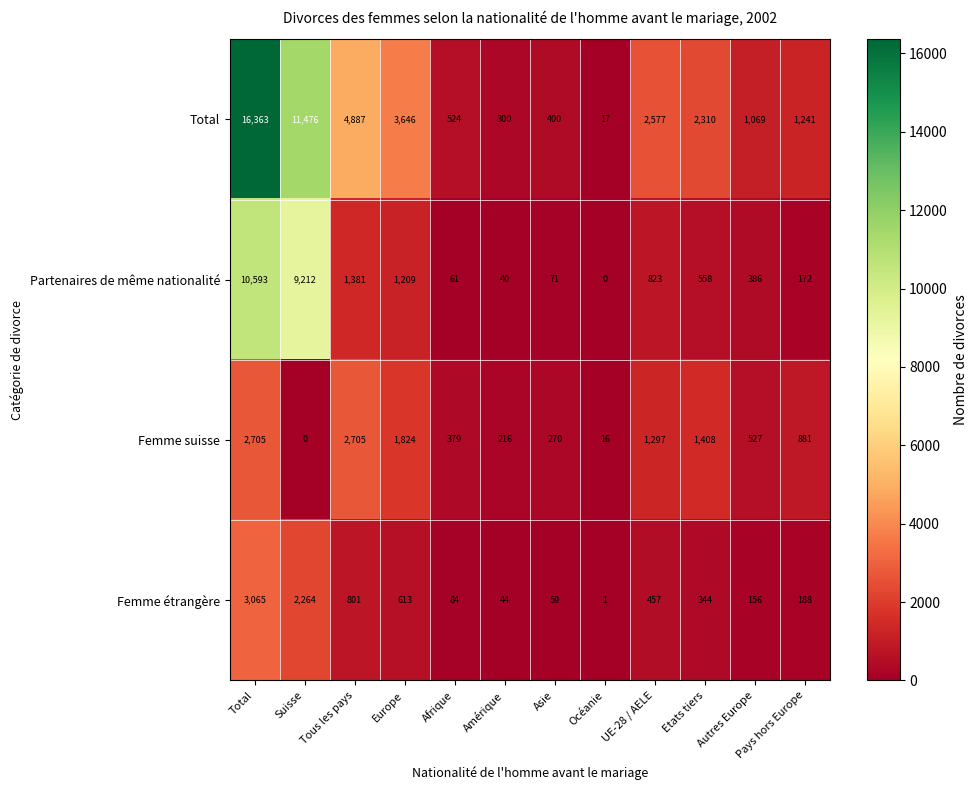

Is it true that Total equals 11476 at Suisse?

True